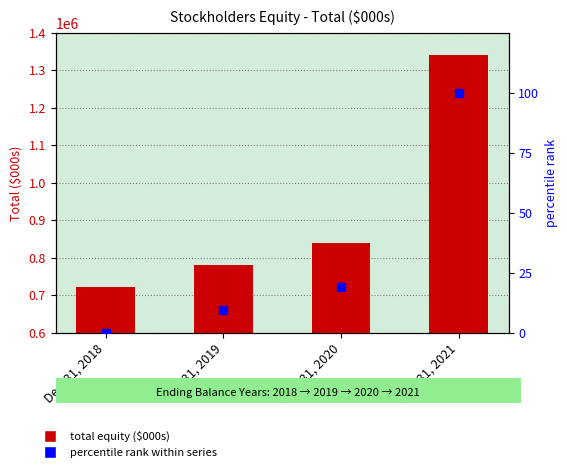

What is the total value across all series at Dec. 31, 2021?

1339189.0